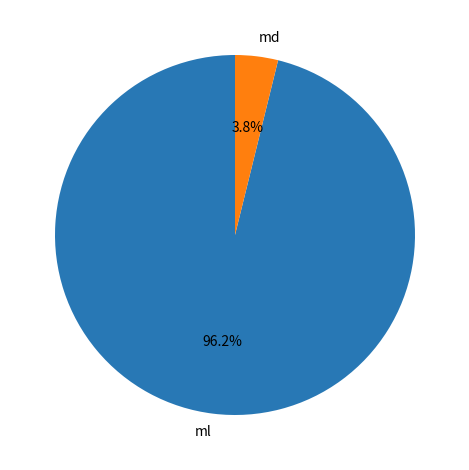

Which has a higher value, ml or md?

ml